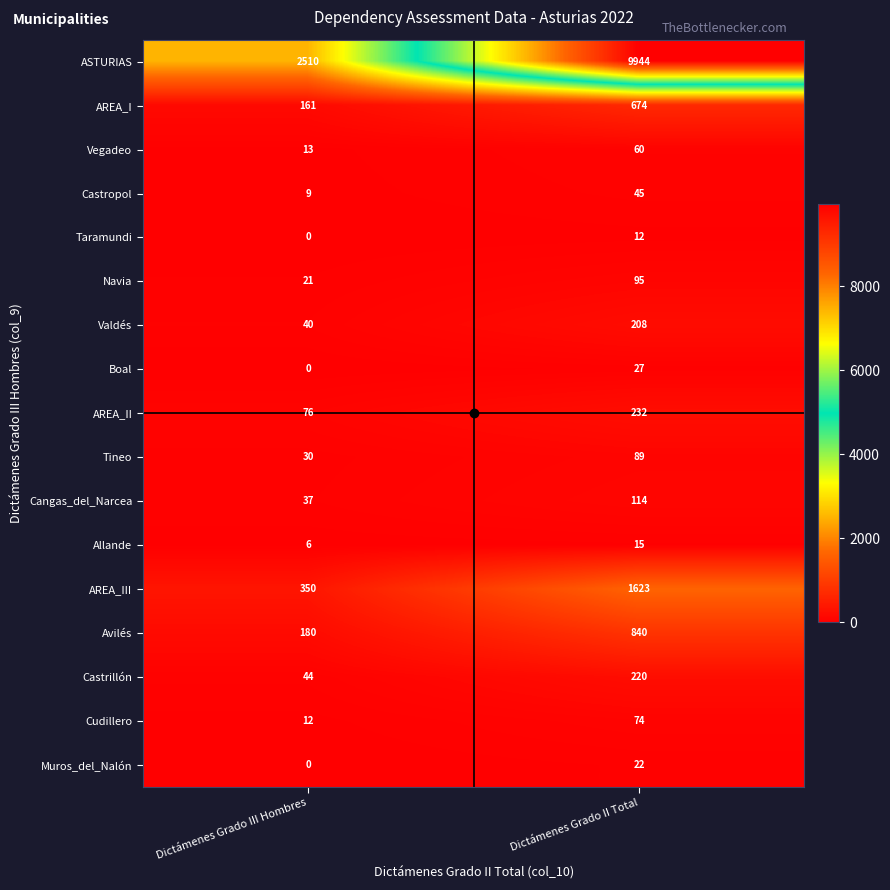

What is the sum of all Taramundi values?

12